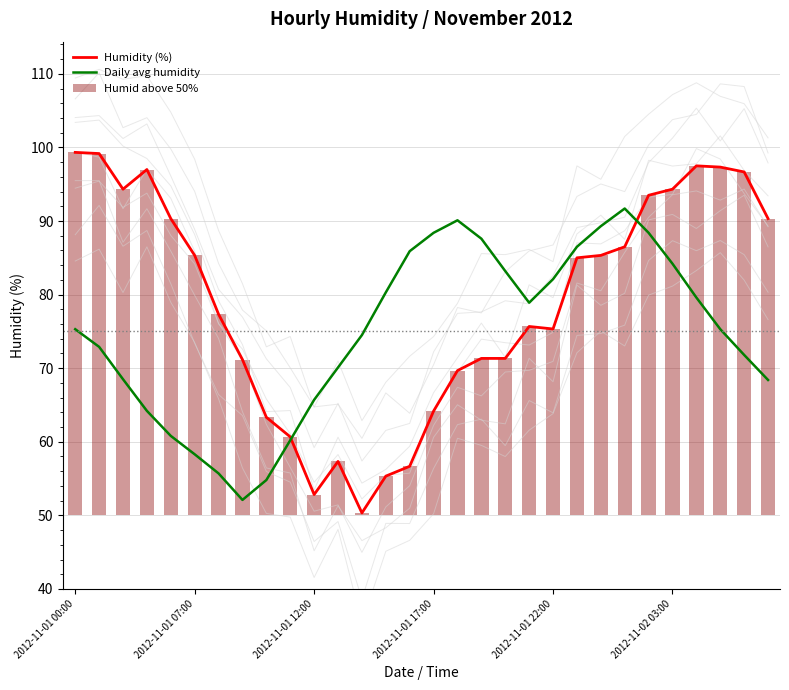

What is the difference between the Daily avg humidity values at 22 and 16?

0.8